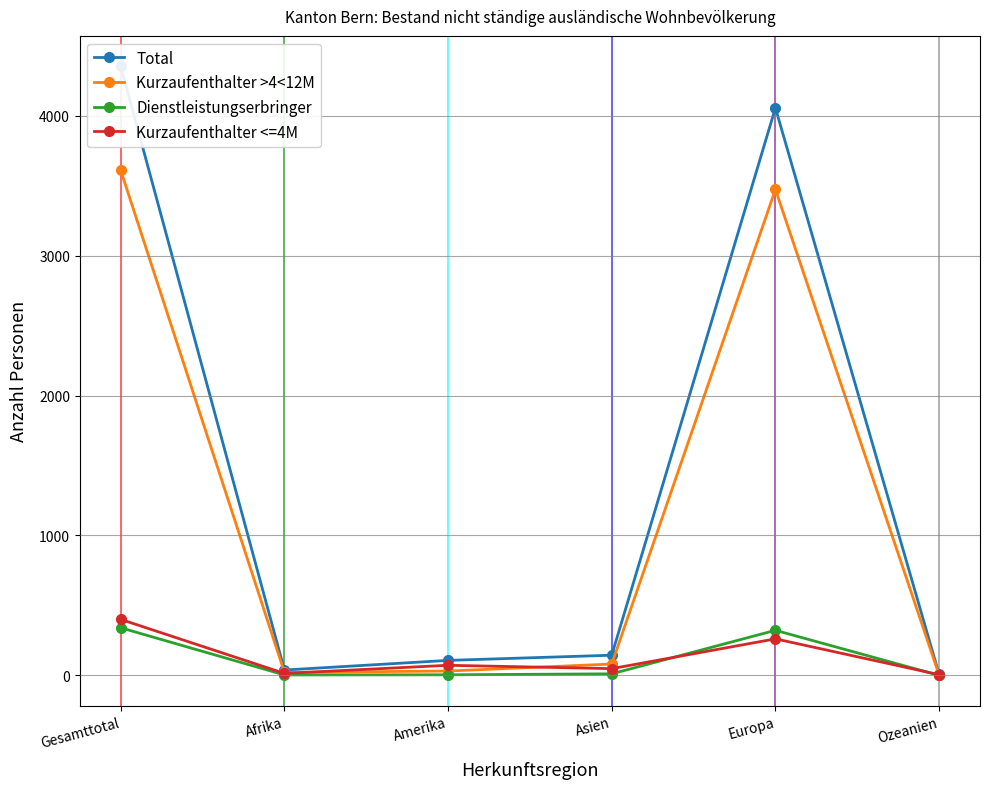

What is the total value across all series at Europa?

8112